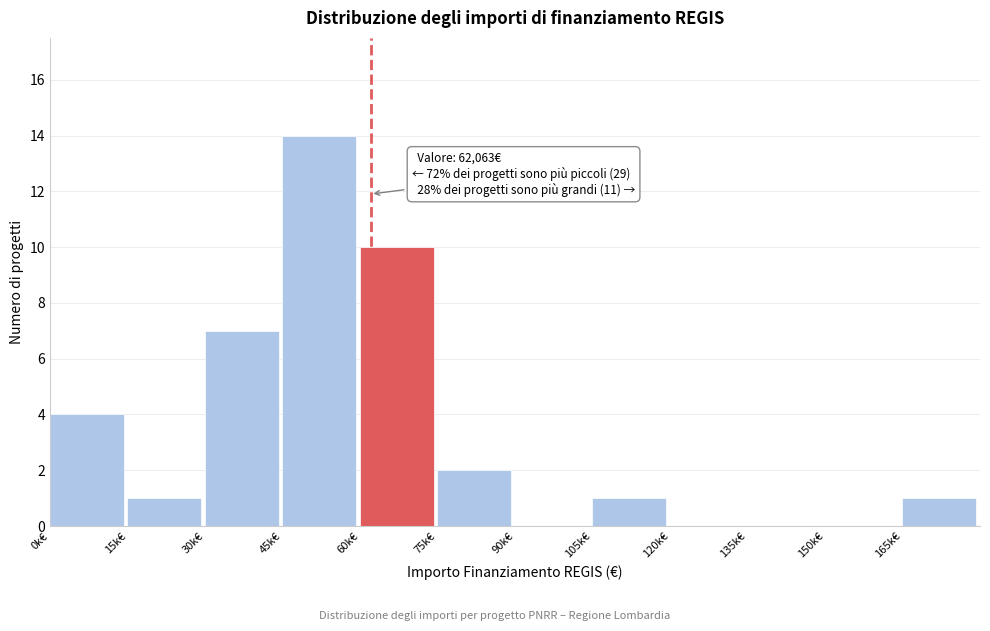

Reading left to right, extract all data points from this chart.

0k€=4	15k€=1	30k€=7	45k€=14	60k€=10	75k€=2	90k€=0	105k€=1	120k€=0	135k€=0	150k€=0	165k€=1